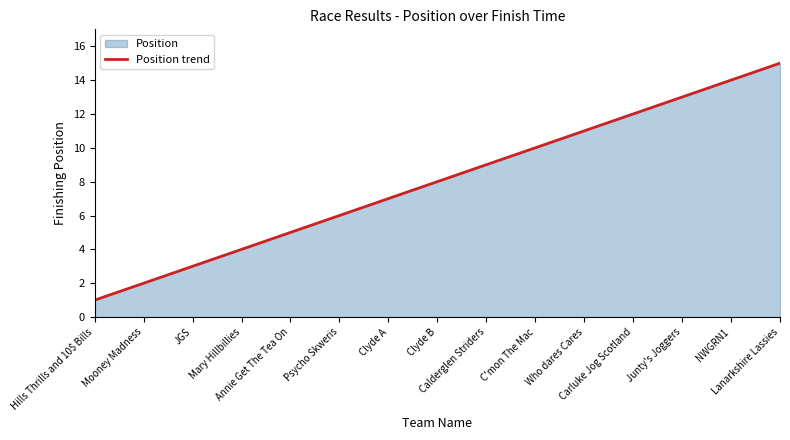

List the labels in order of value, largest first.

Lanarkshire Lassies, NWGRN1, Junty's Joggers, Carluke Jog Scotland, Who dares Cares, C'mon The Mac, Calderglen Striders, Clyde B, Clyde A, Psycho Skweris, Annie Get The Tea On, Mary Hillbillies, JGS, Mooney Madness, Hills Thrills and 10$ Bills